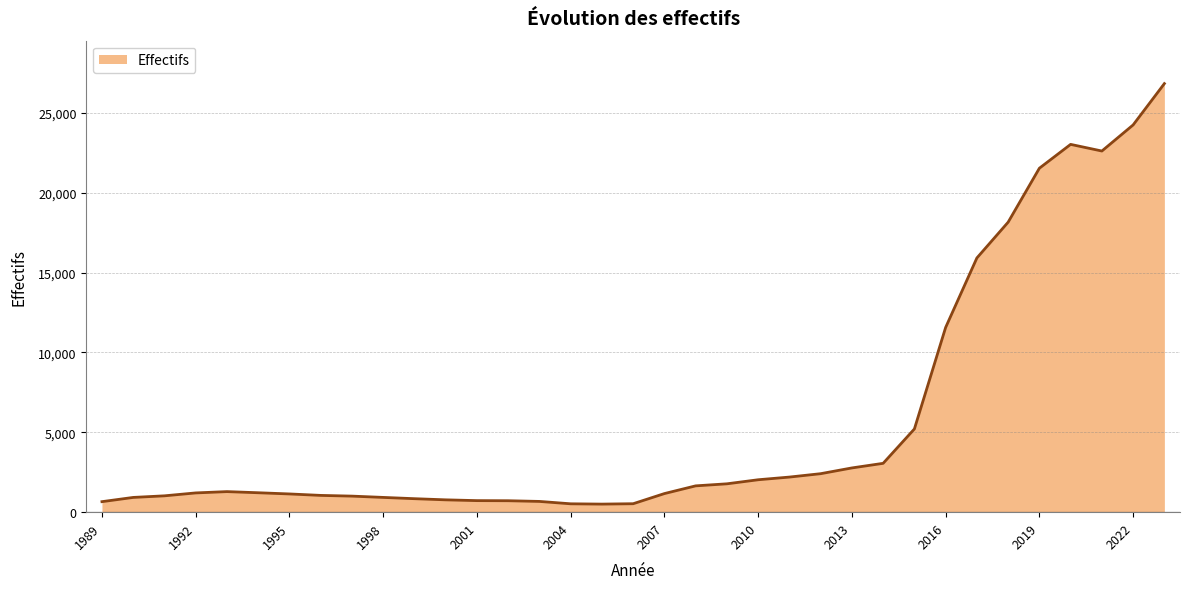

What is the difference between the maximum and minimum values?

26319